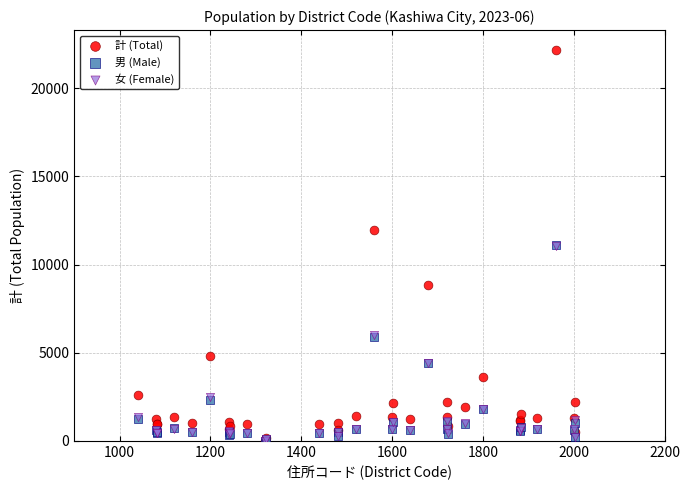

Which series reaches the maximum Y coordinate?

計 (Total)